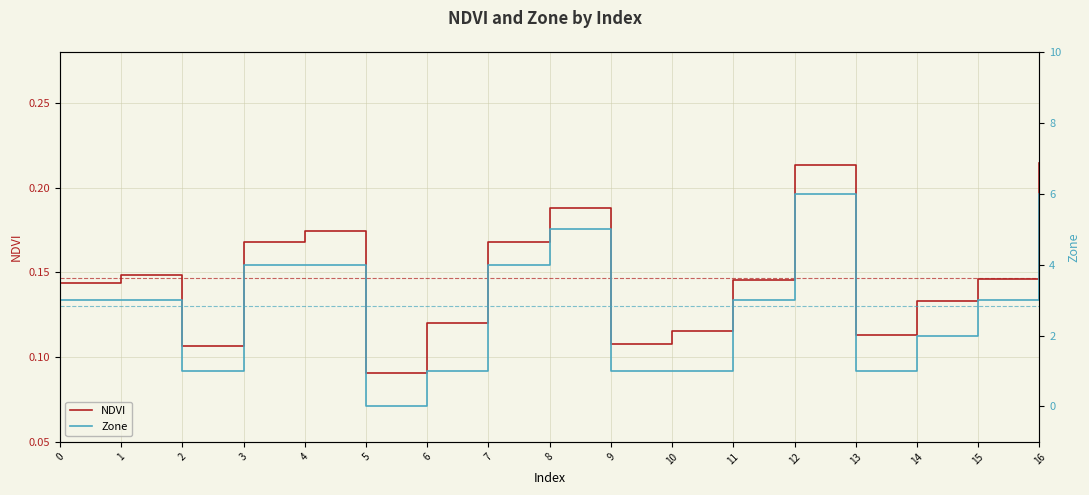

True or false: NDVI and Zone cross at least once.

True